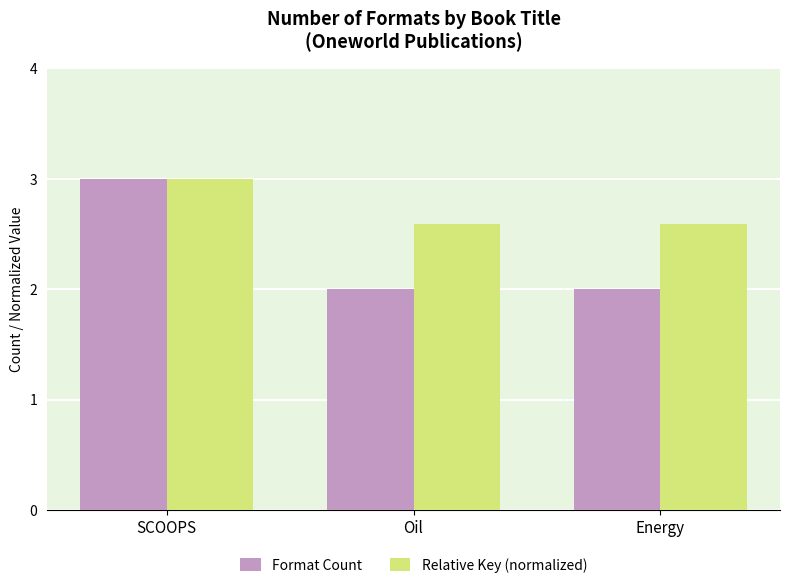

What is the label of the 3rd bar from the left?

Energy